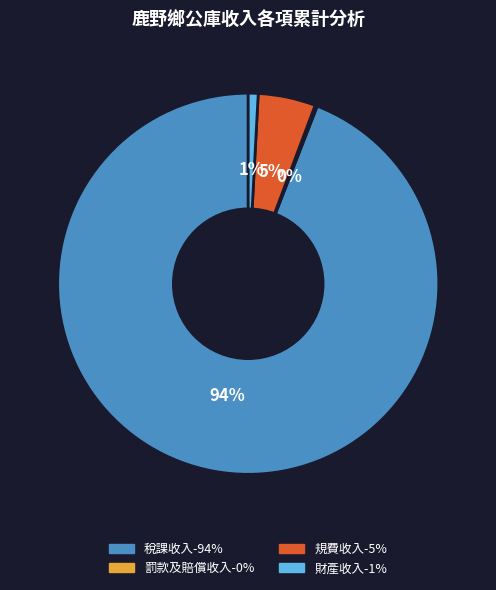

To the nearest percent, what is the difference between the largest and smallest slice percentages?

94%